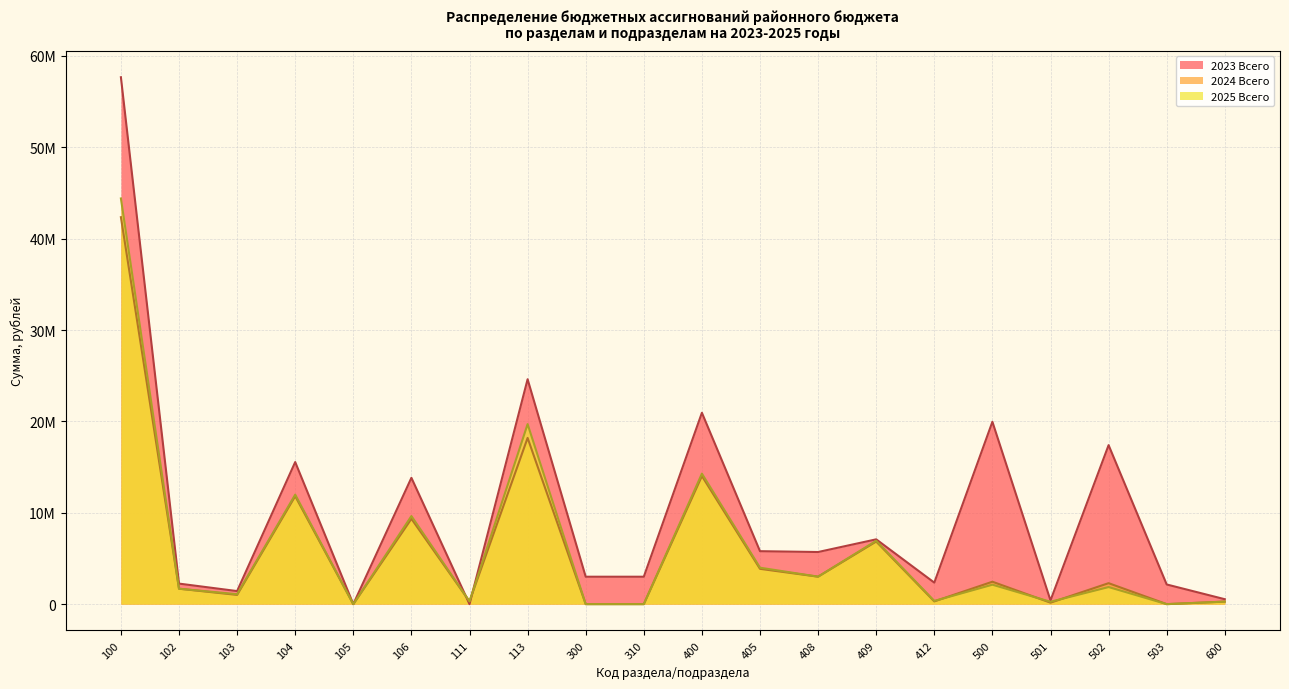

At how many categories does at least one series exceed 40119739?

1